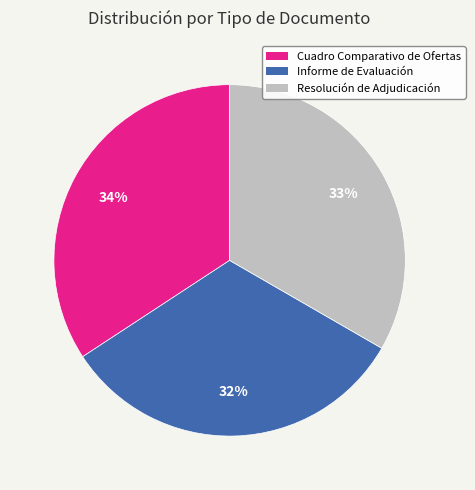

Which category has the biggest portion of the pie?

Cuadro Comparativo de Ofertas